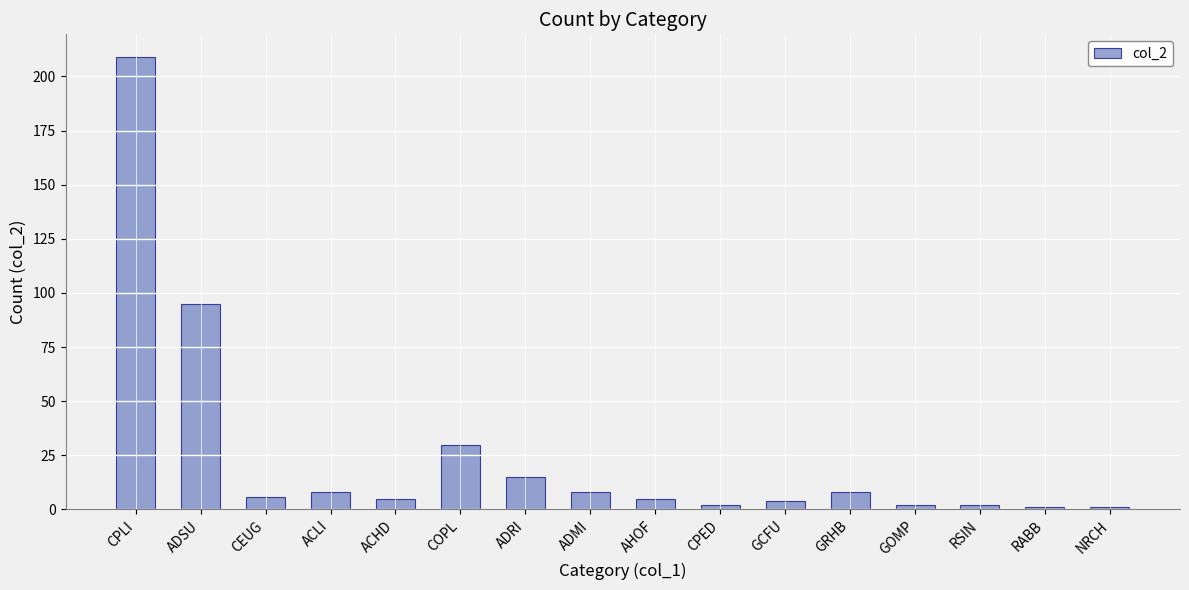

What position from the left is CPLI?

1